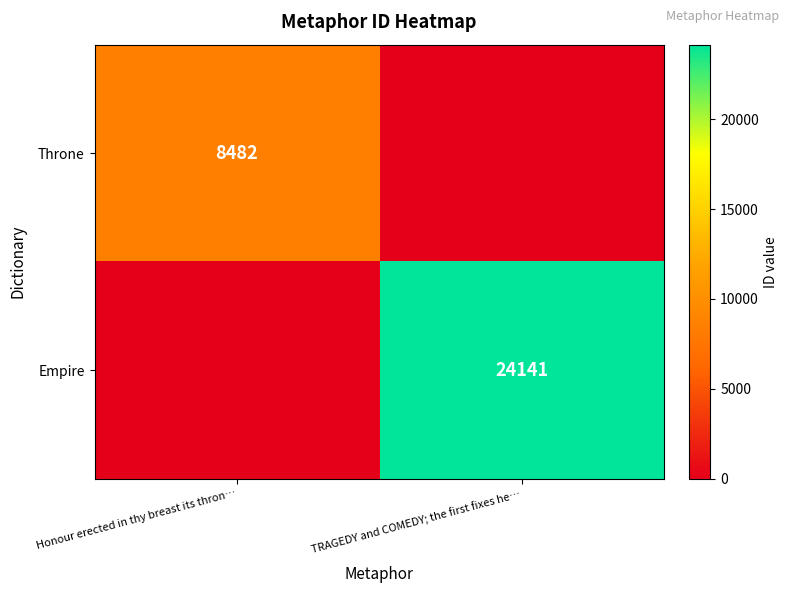

The value of Empire at TRAGEDY and COMEDY; the first fixes he… is 24141. True or false?

True